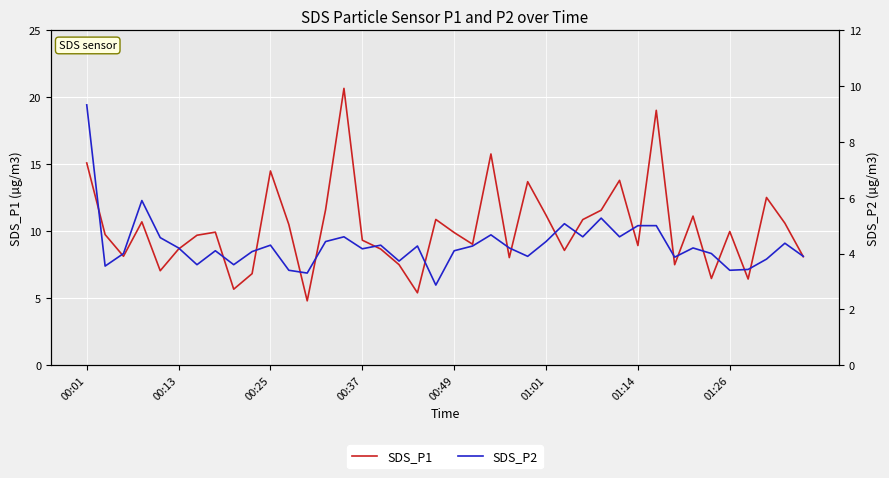

Is the value of SDS_P2 at 18 greater than the value of SDS_P1 at 26?

No